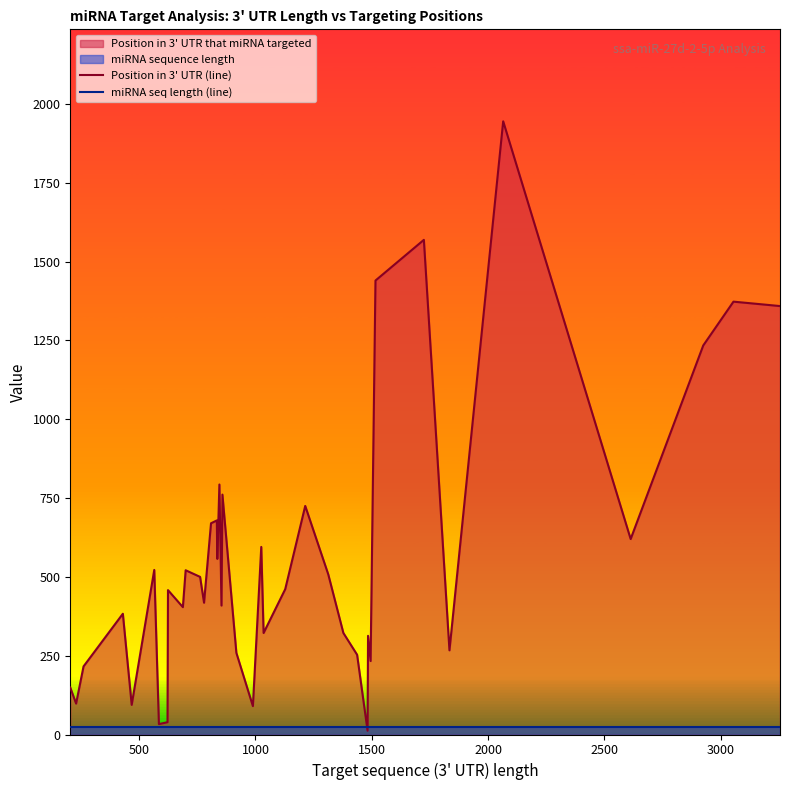

True or false: miRNA seq length (line) has more than 0 points higher than both neighbors.

False